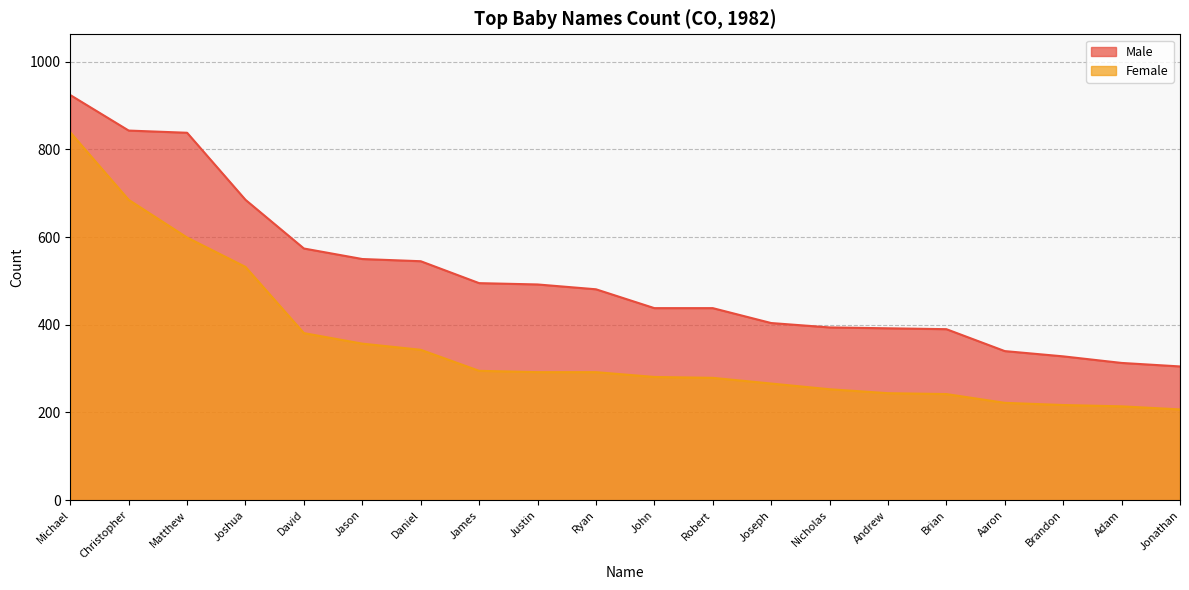

Is the value of Female at Jonathan greater than the value of Male at Matthew?

No